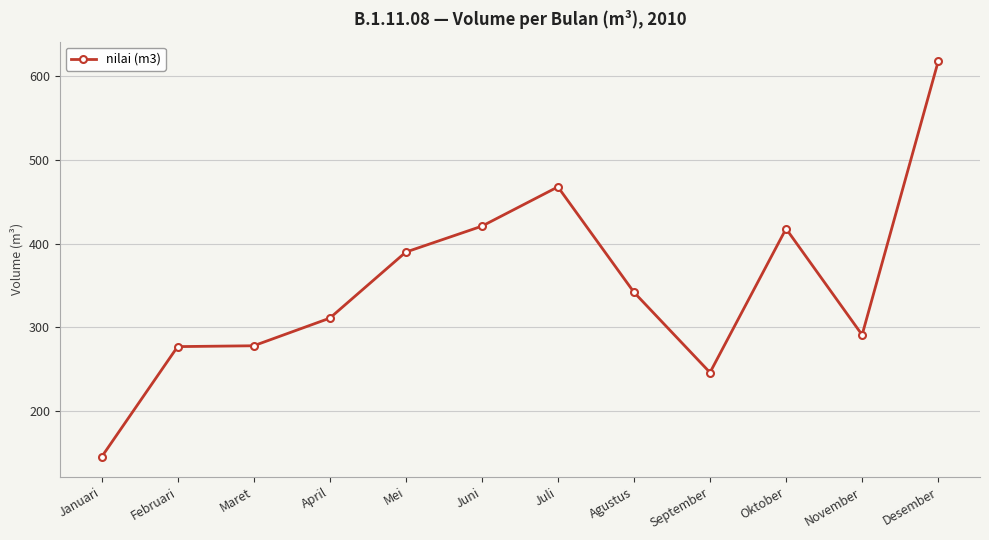

Where is the data nearest to the value 381?

Mei